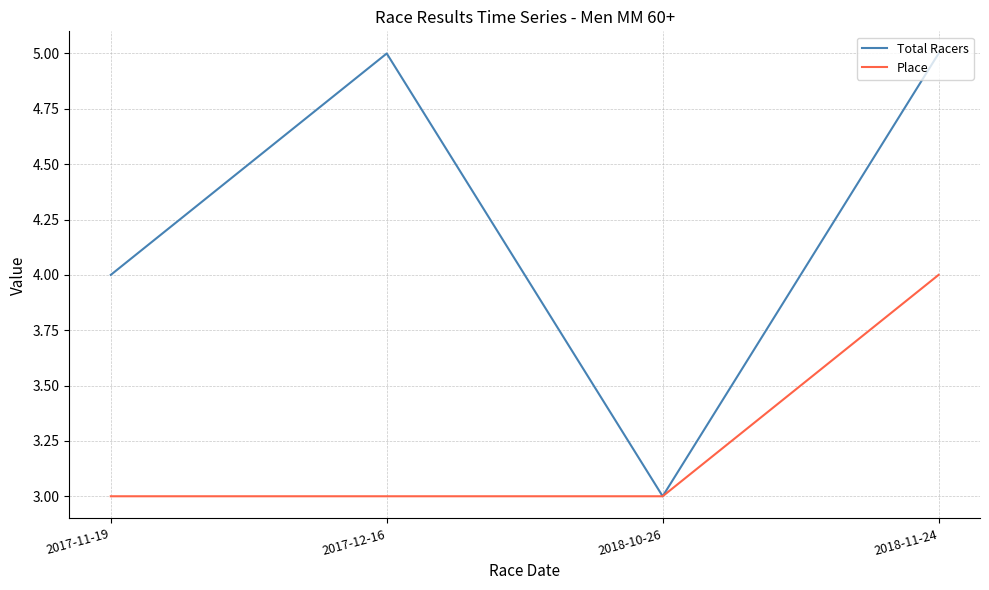

What is the lowest value of the Place series?

3